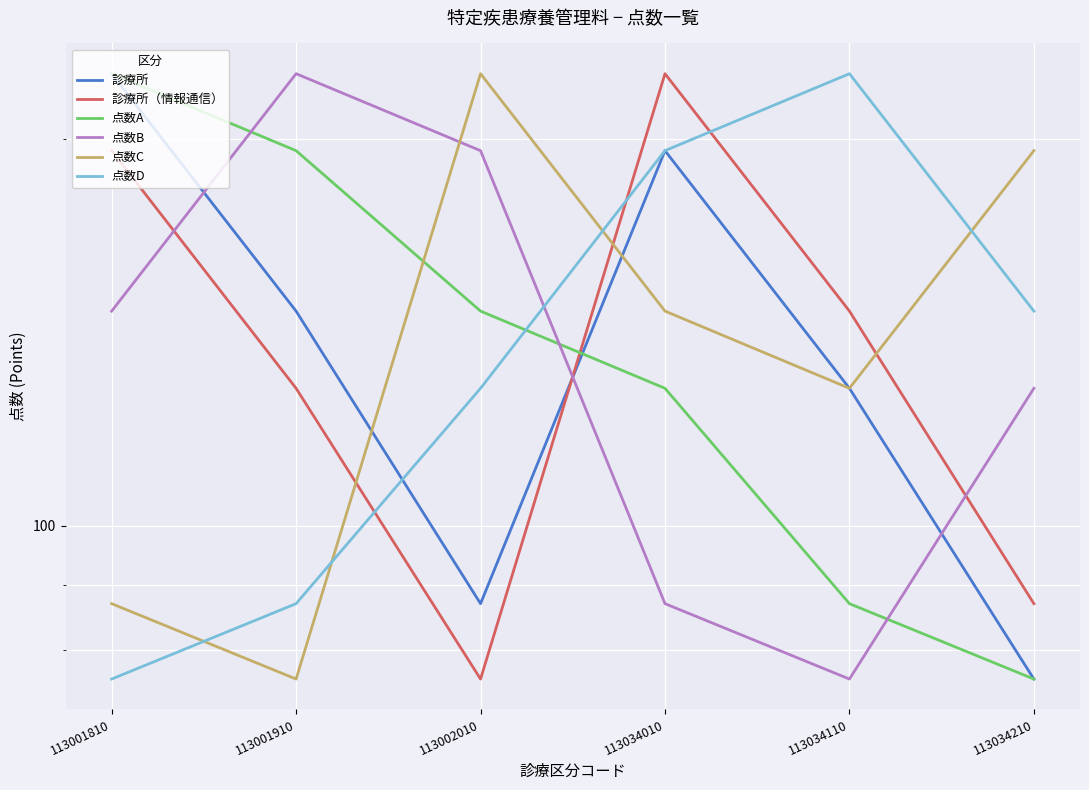

Rank the categories by 診療所（情報通信） value from lowest to highest.

113002010, 113034210, 113001910, 113034110, 113001810, 113034010